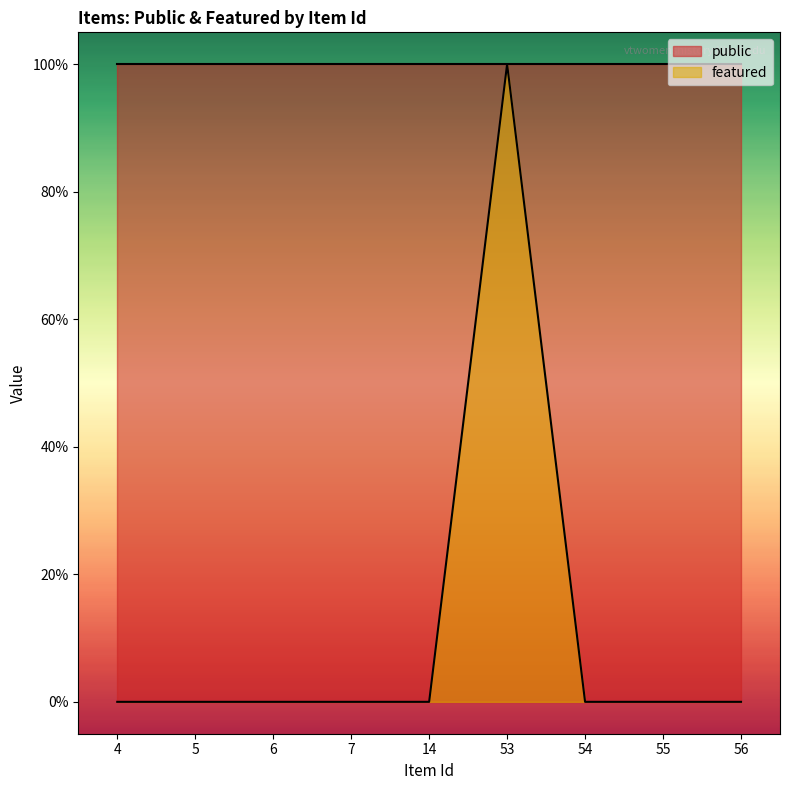

List the labels in order of value, largest first.

53, 4, 5, 6, 7, 14, 54, 55, 56